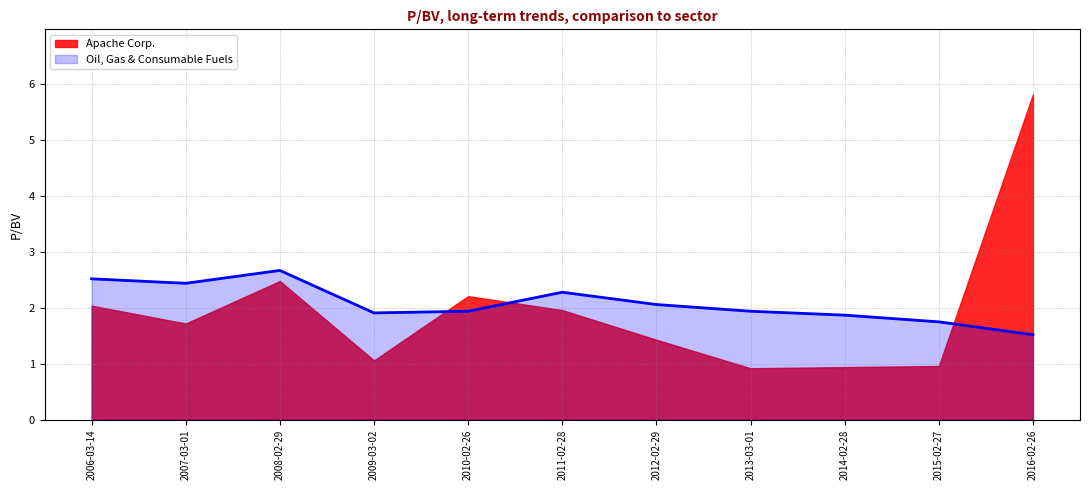

How many data points does each series have?

11